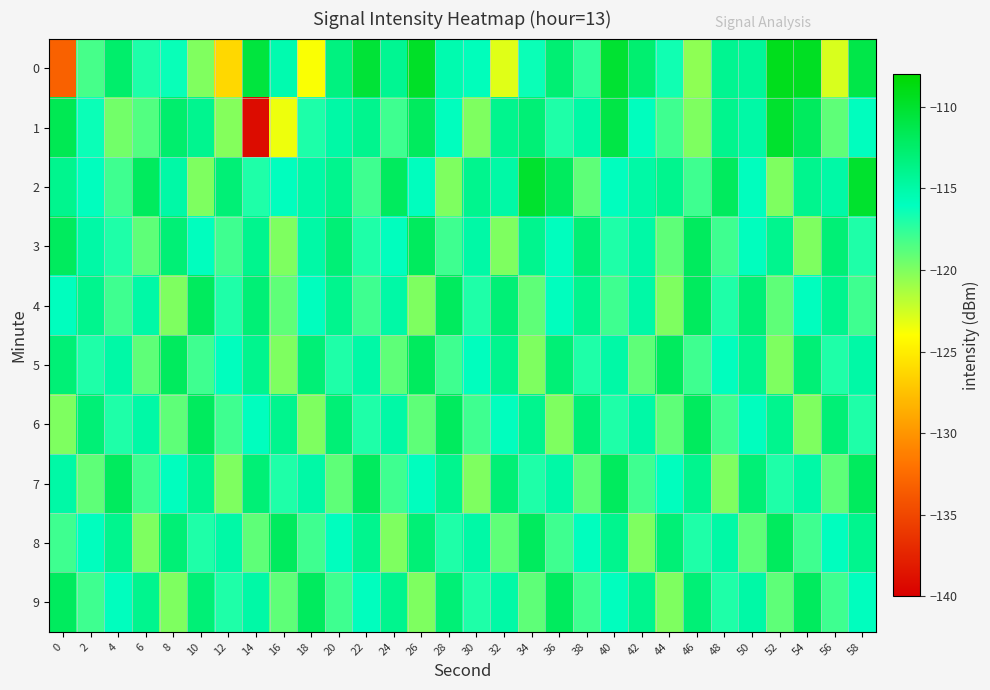

What is the greatest value displayed?

-109.2